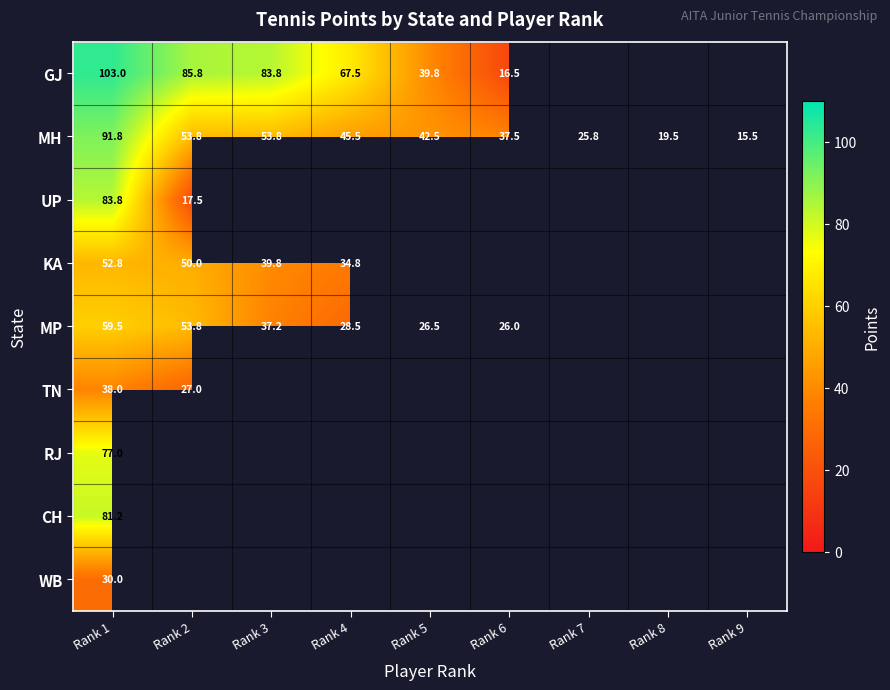

Is it true that CH equals 81.2 at Rank 1?

True